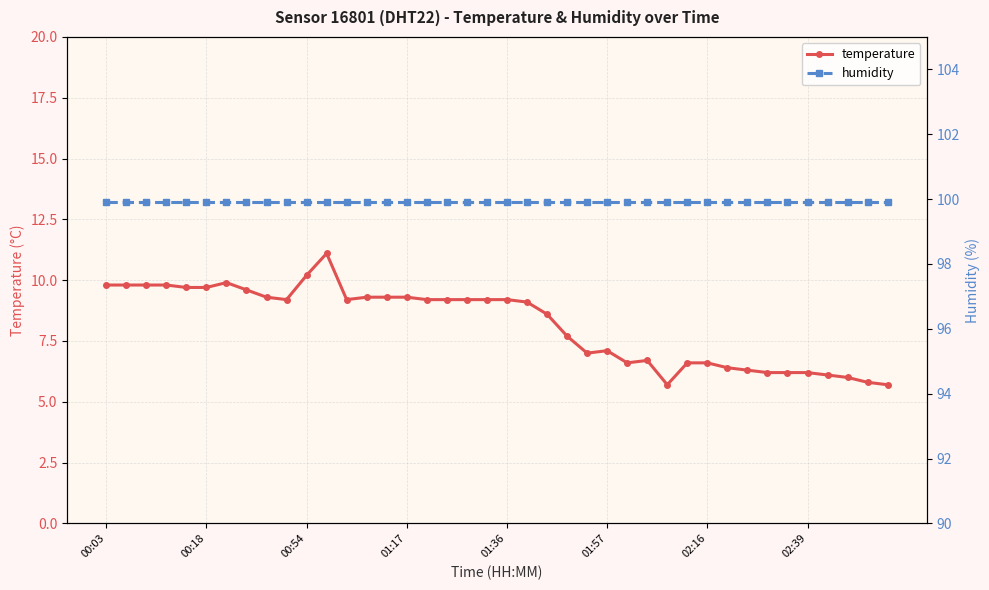

What is the maximum value for temperature?

11.1